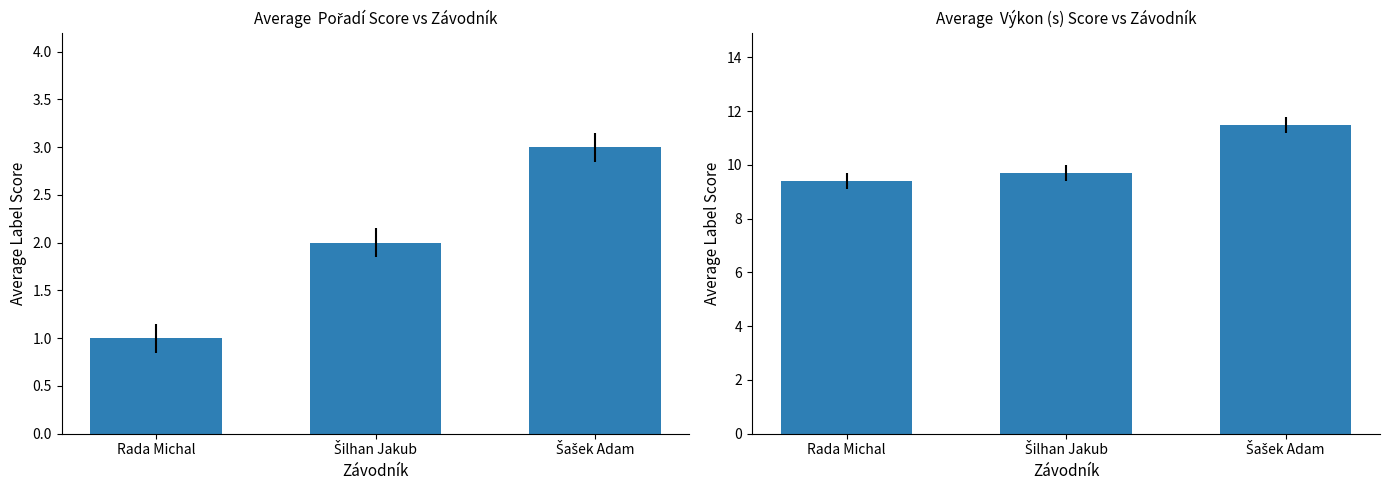

What is the label of the 2nd bar from the right?

Šilhan Jakub